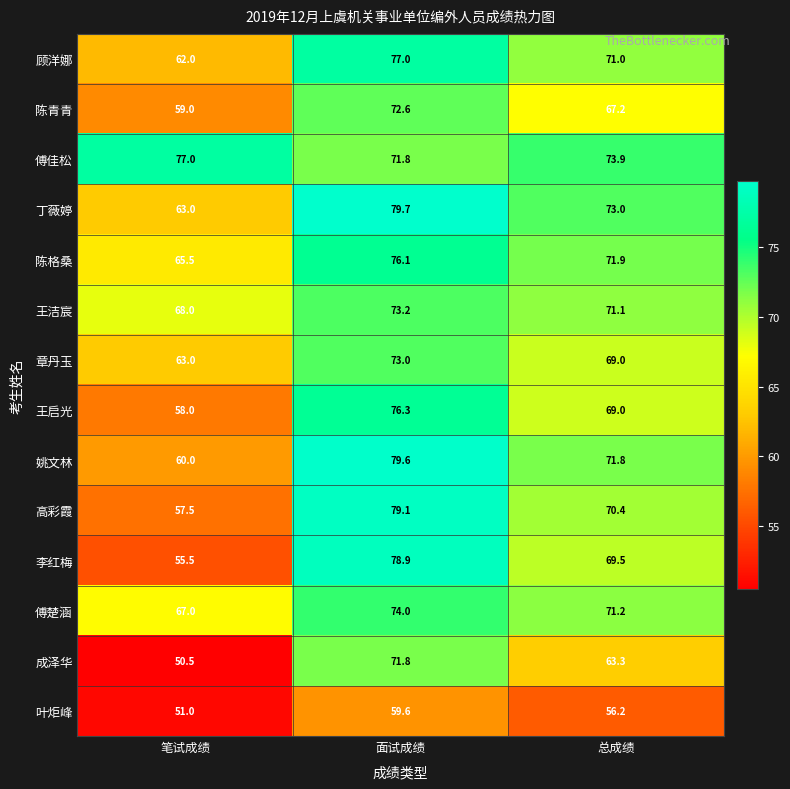

Which series has the largest total across all categories?

傅佳松